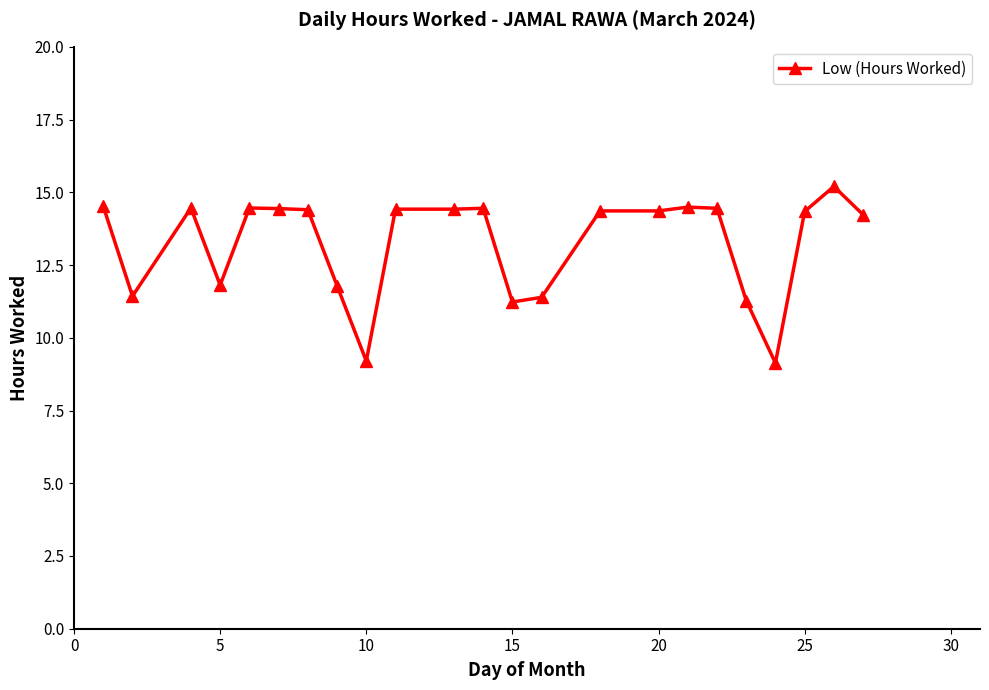

What is the smallest value displayed?

9.1